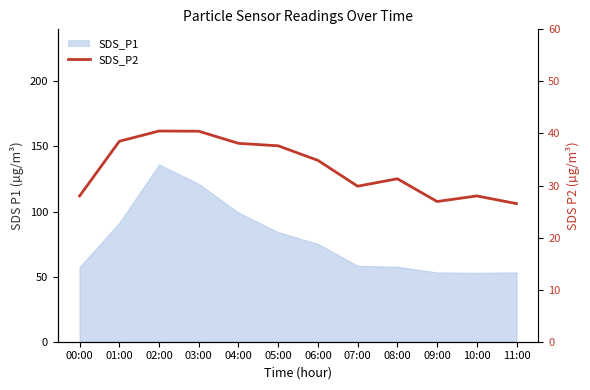

Between 00:00 and 09:00, which is larger?

00:00